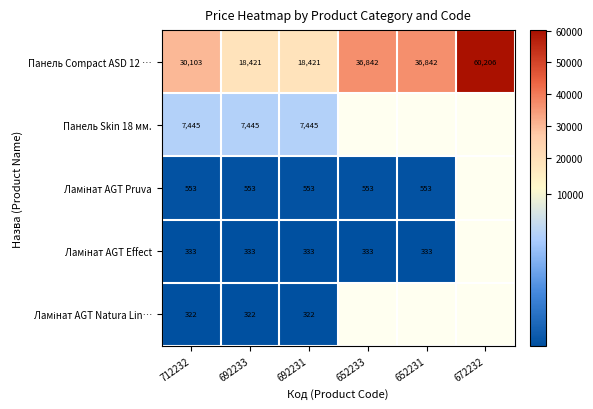

At which category is the sum across all series the highest?

712232